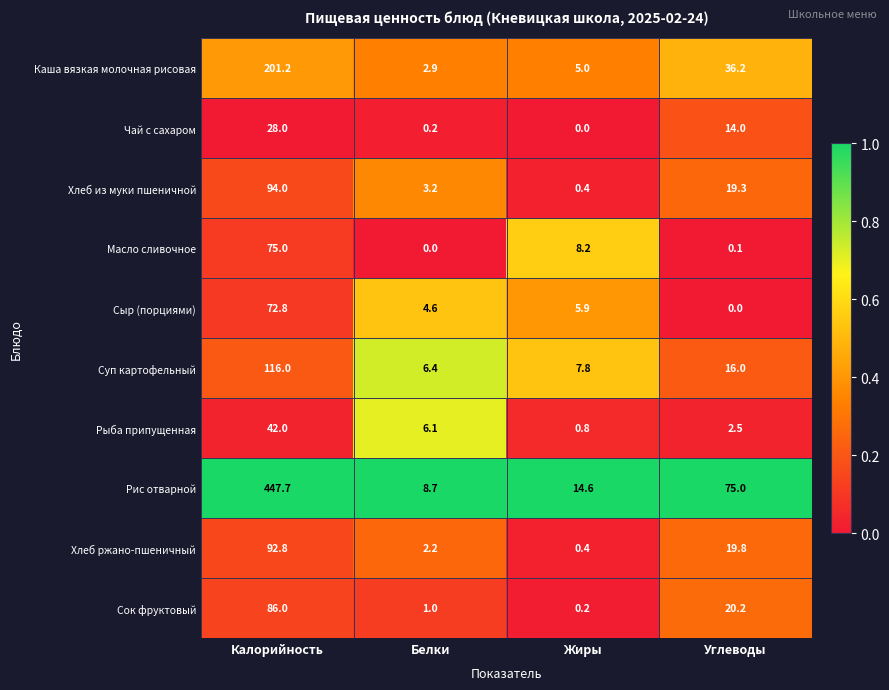

What is the total value across all series at Жиры?

43.3